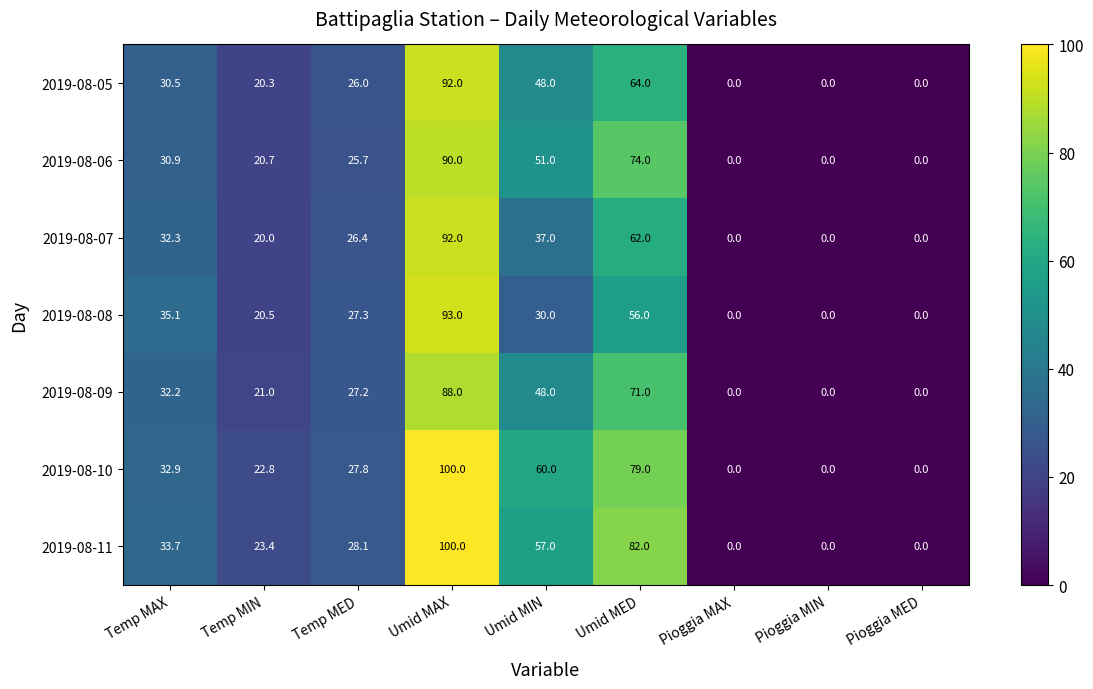

What is the average value of the 2019-08-07 series?

30.0